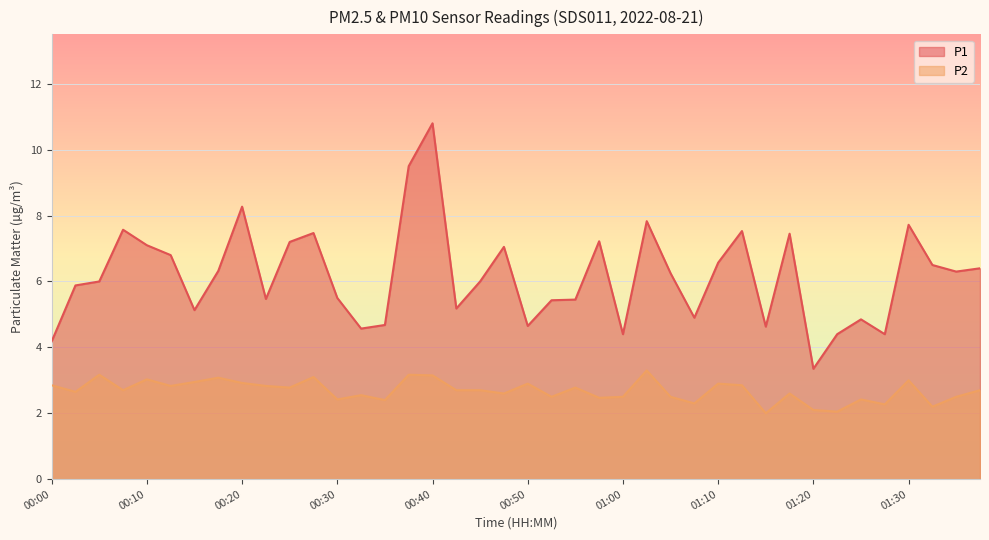

Is it true that P2 equals 3.1 at 00:27?

True